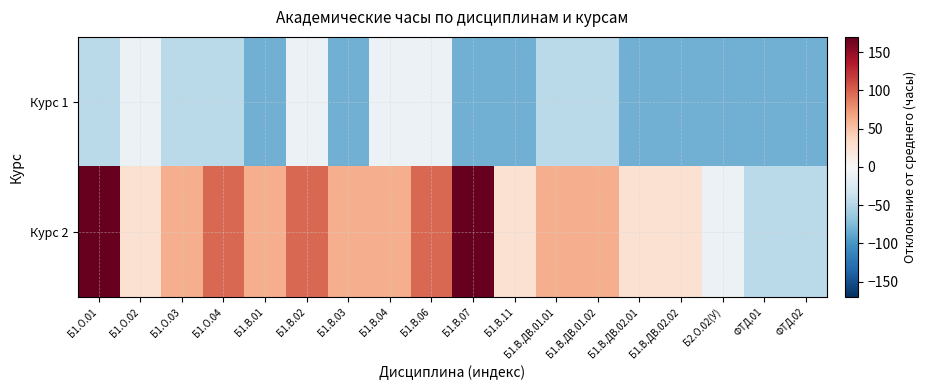

Which series has the largest range (max minus min)?

Курс 2